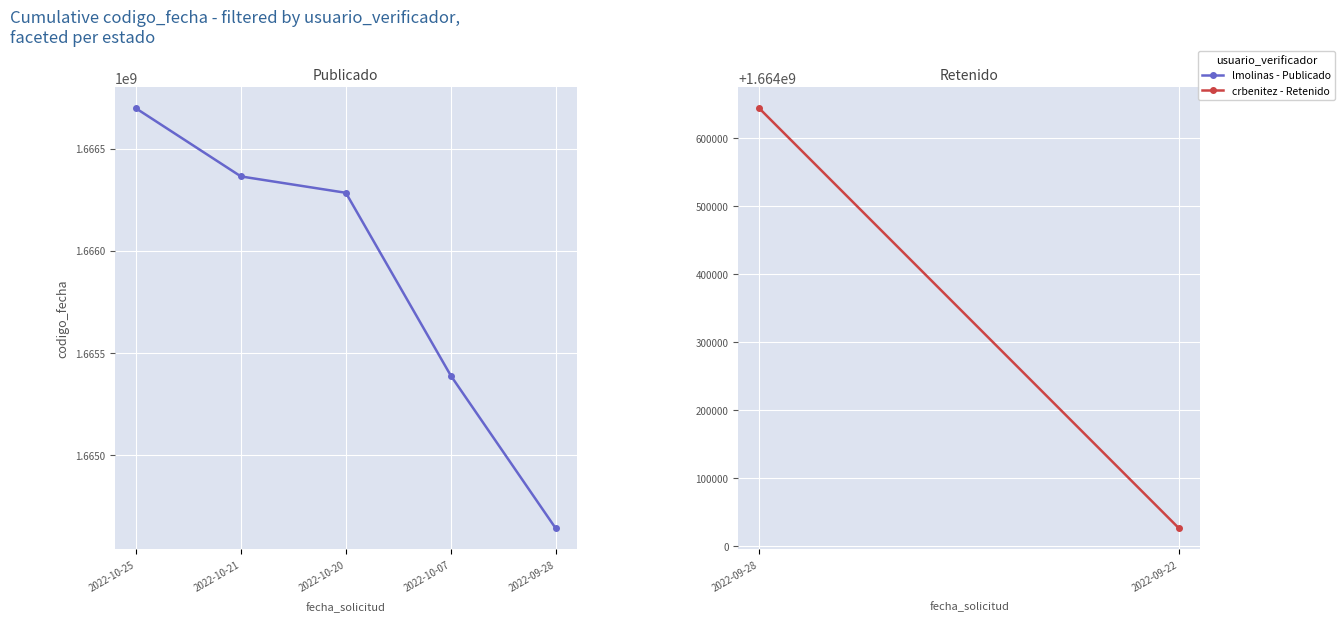

How many data points are less than 1666283563?

2